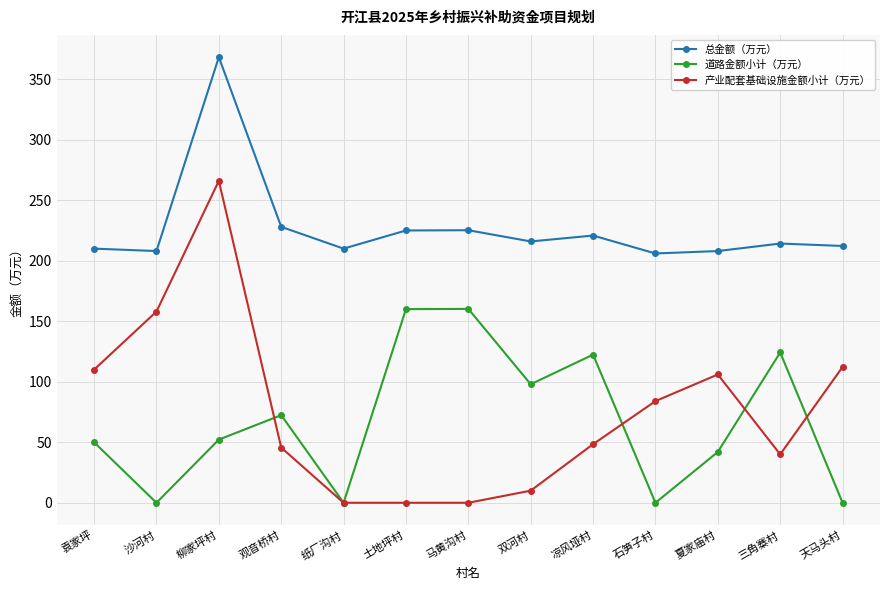

At 双河村, list the series in order from largest to smallest.

总金额（万元）, 道路金额小计（万元）, 产业配套基础设施金额小计（万元）